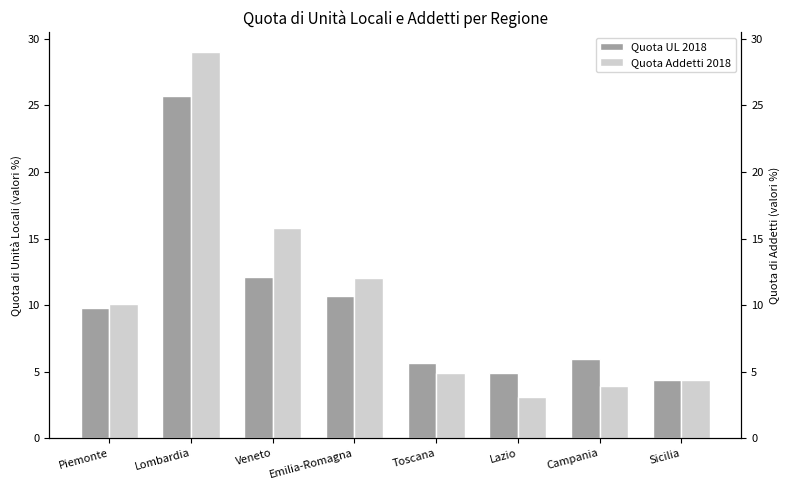

How many data points does each series have?

8